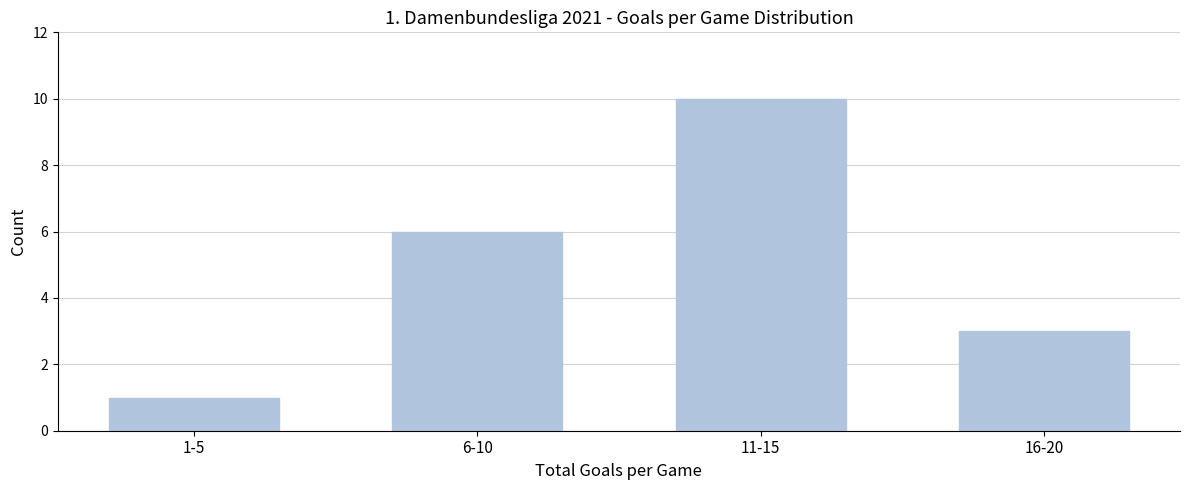

Reading left to right, extract all data points from this chart.

1	6	10	3